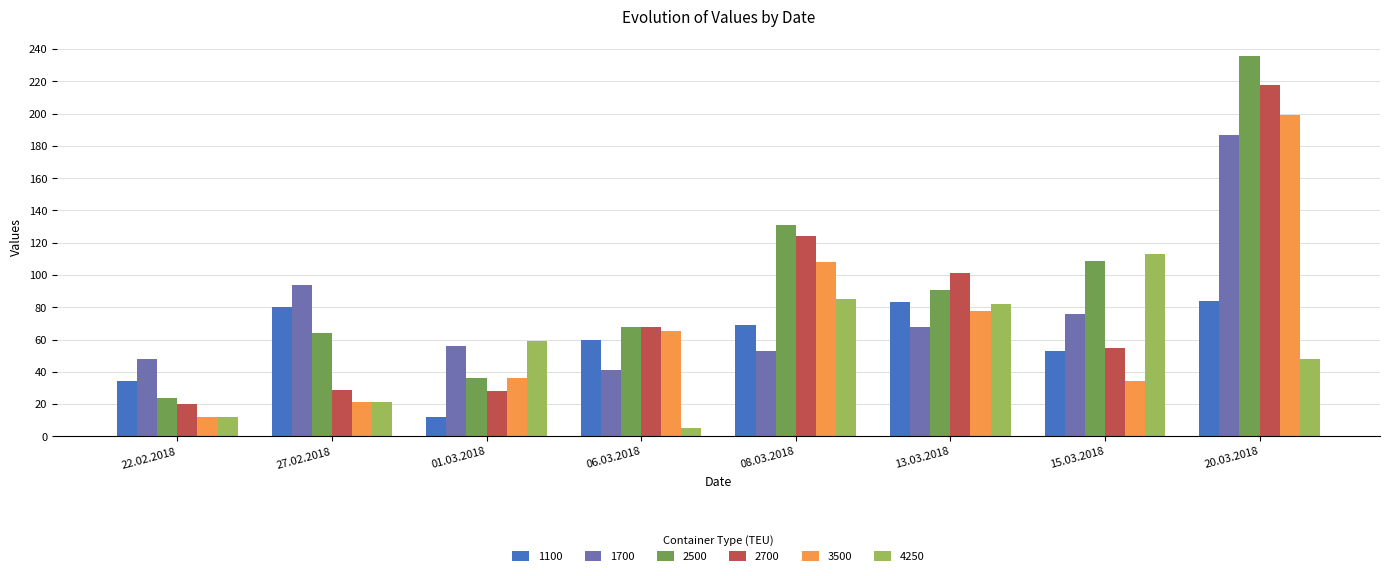

Rank the series by their maximum value, from highest to lowest.

2500, 2700, 3500, 1700, 4250, 1100